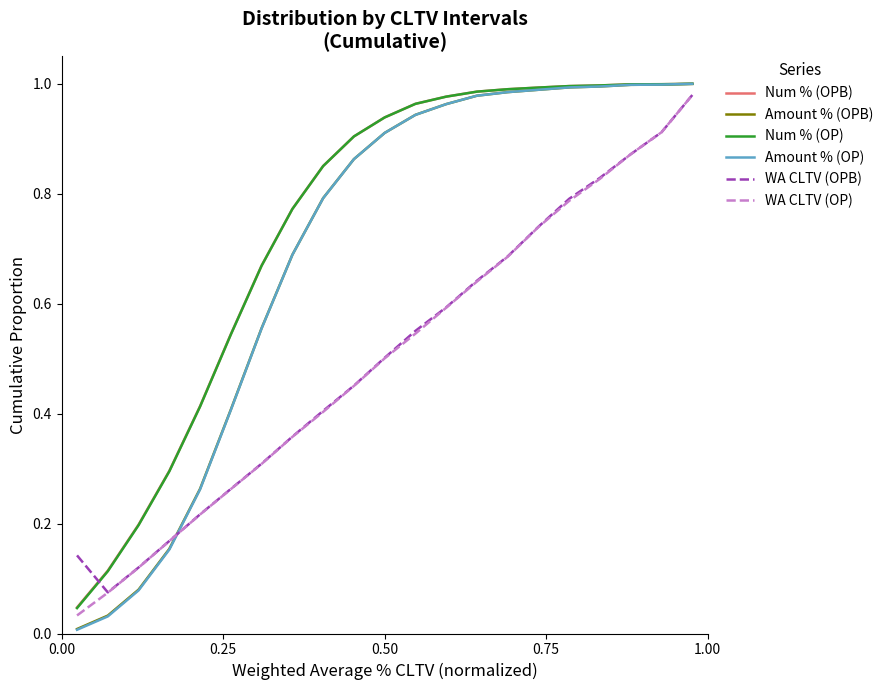

Which series has the widest spread of values?

Amount % (OP)